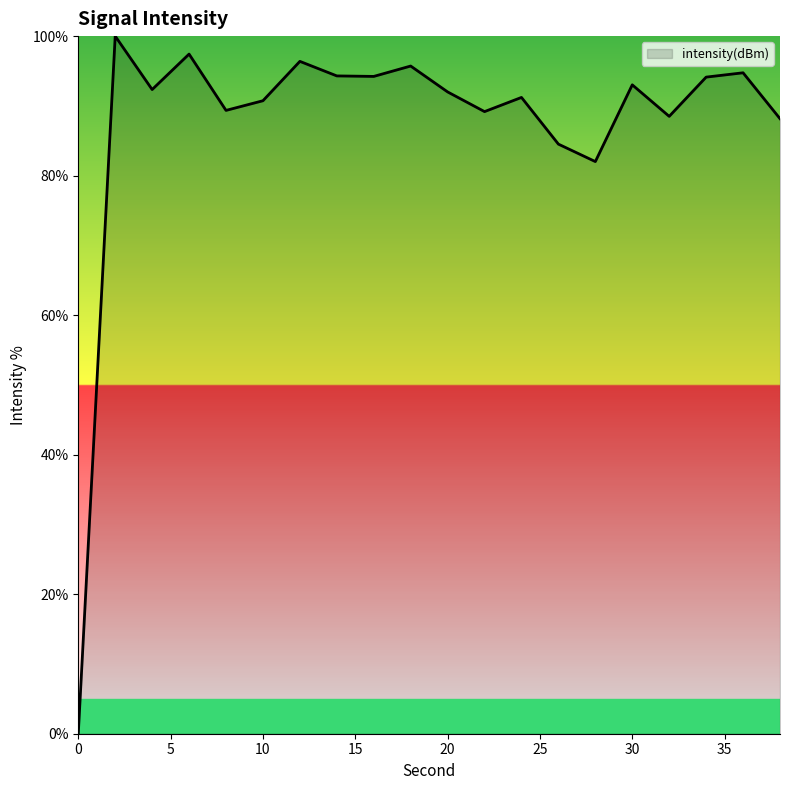

True or false: there are more than 2 points higher than both neighbors.

True